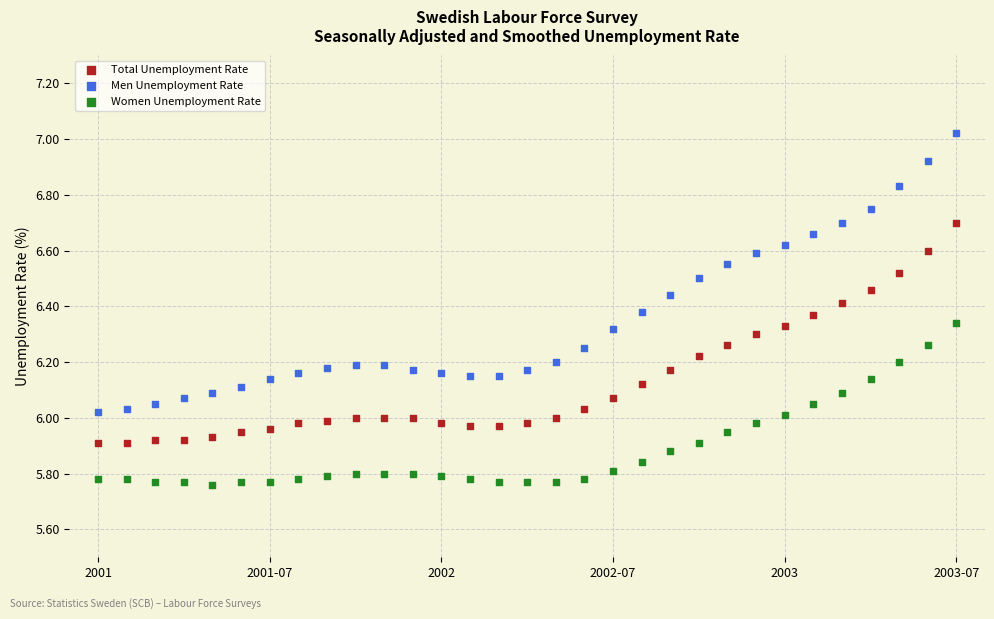

Which series contains the lowest Y value?

Women Unemployment Rate